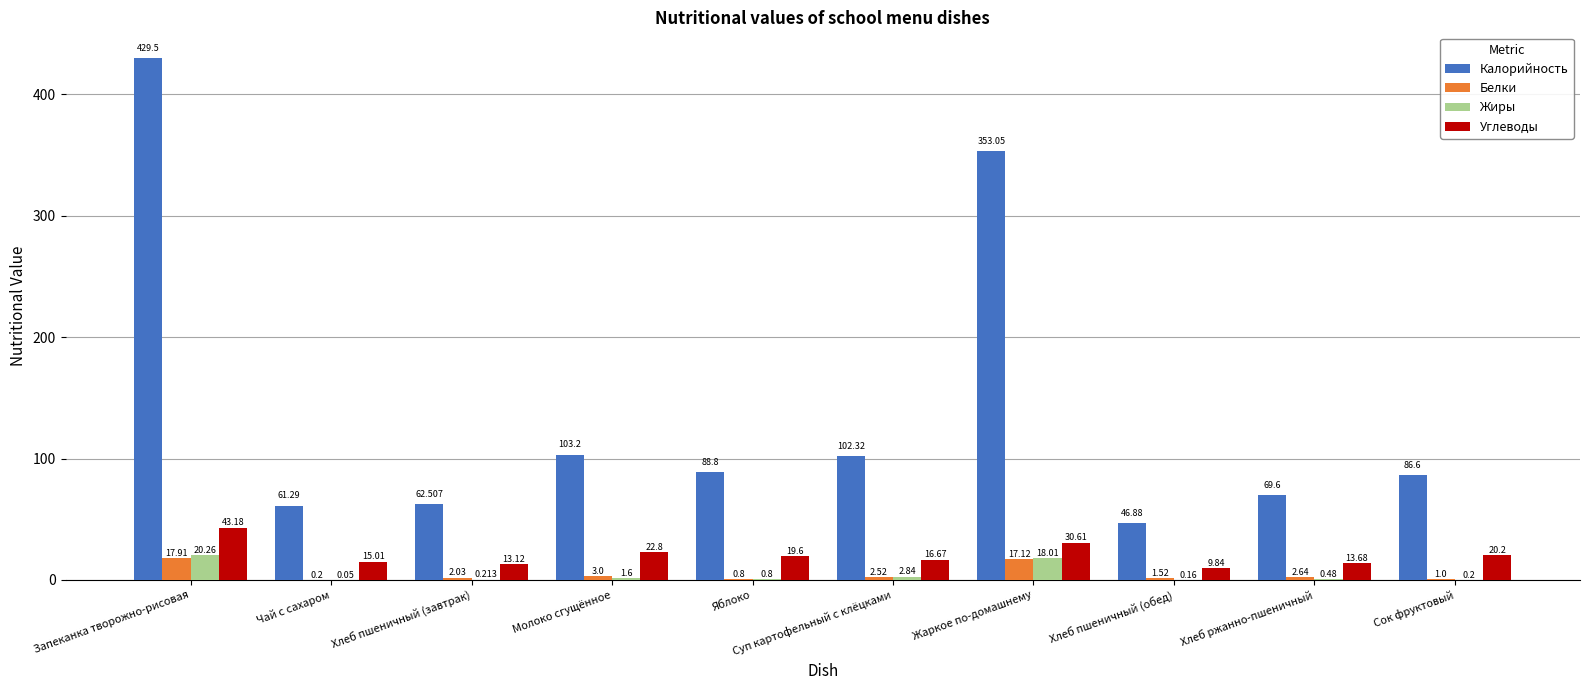

Where does the Белки series first go above 2?

Запеканка творожно-рисовая